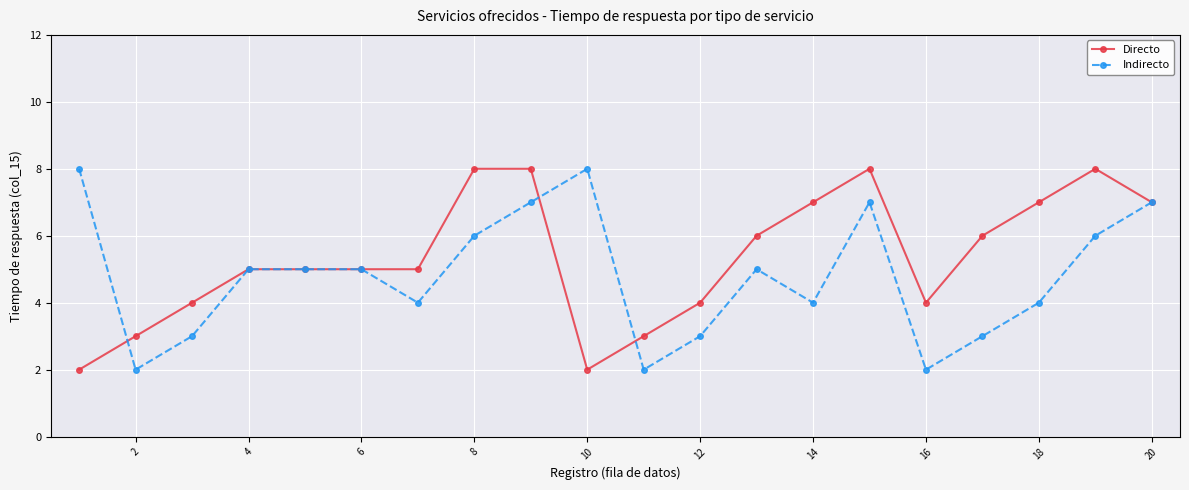

List the series in order of their overall mean, highest first.

Directo, Indirecto